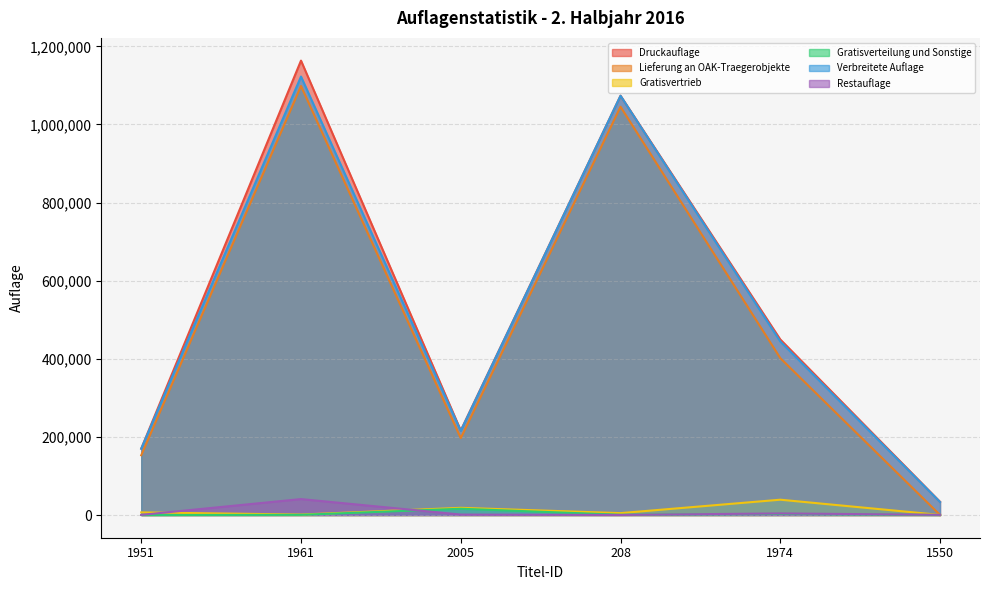

Which category has the lowest value across all series?

1550